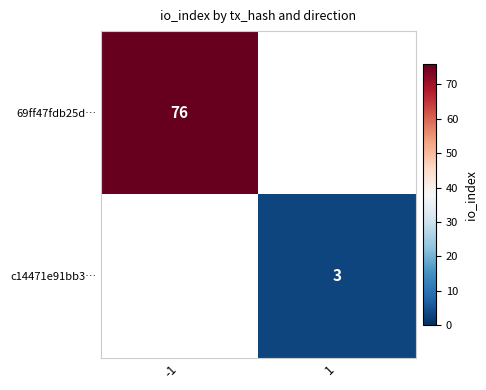

At which category does the chart reach its peak across all series?

-1